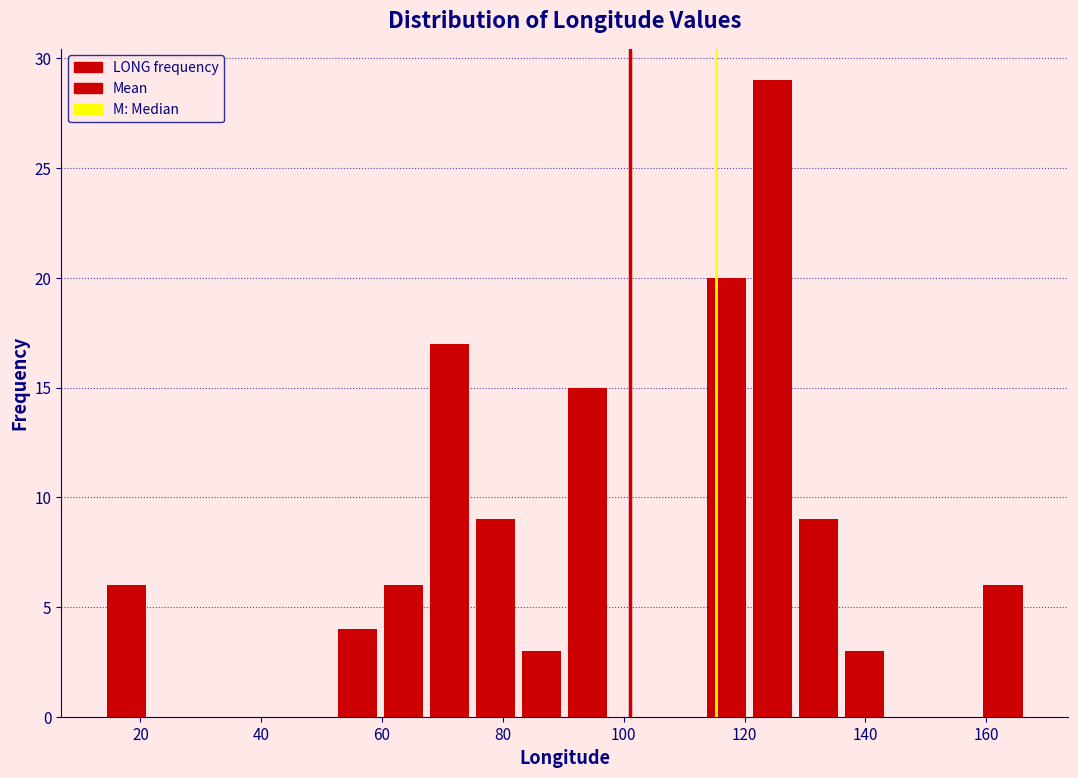

Read against the x-axis, roughly where is the centre of the tallest bar?

124